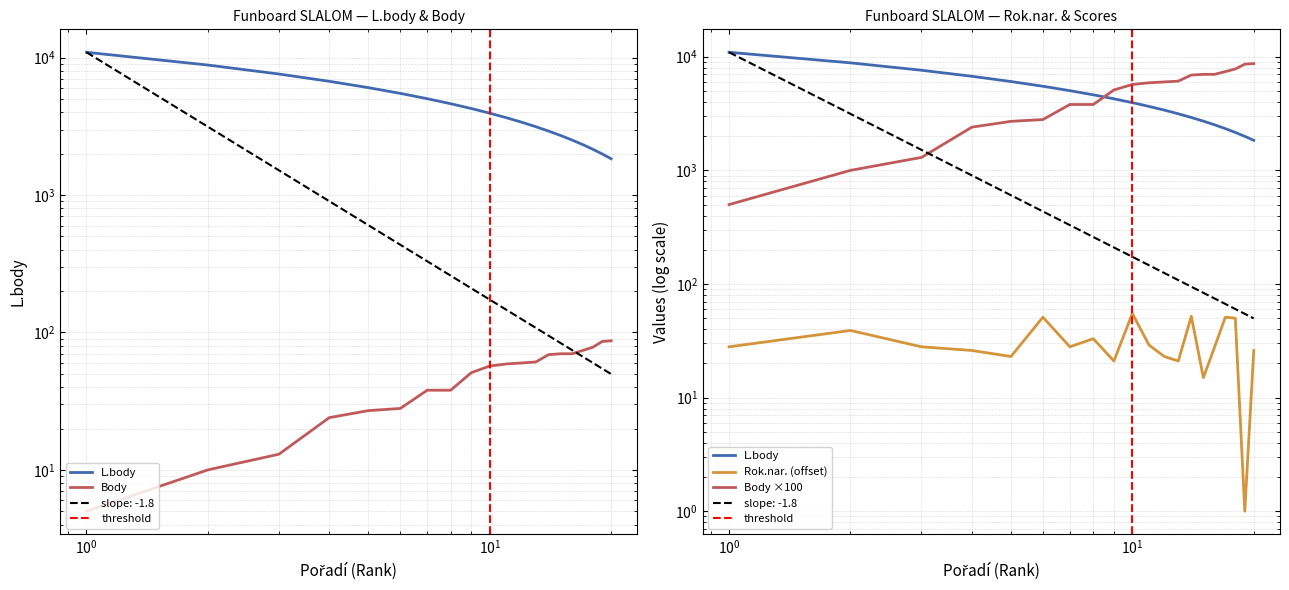

Which series has the largest total across all categories?

L.body